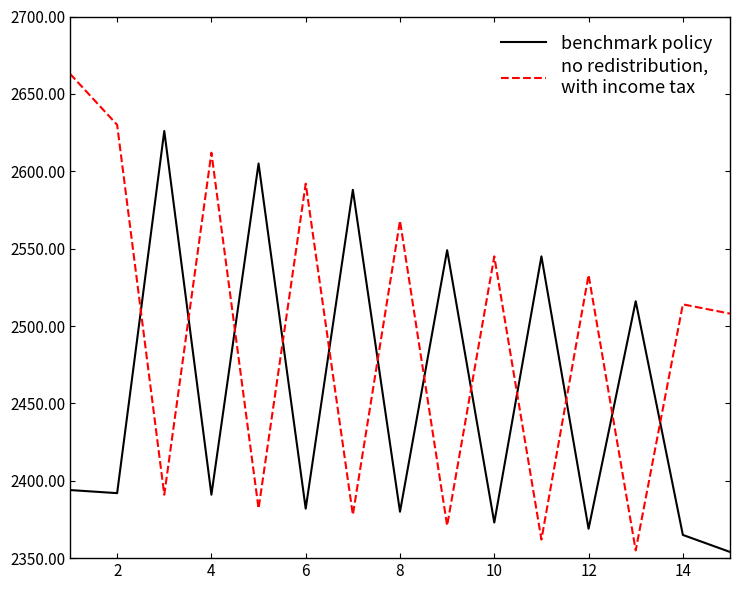

What is the maximum value shown in the chart?

2663